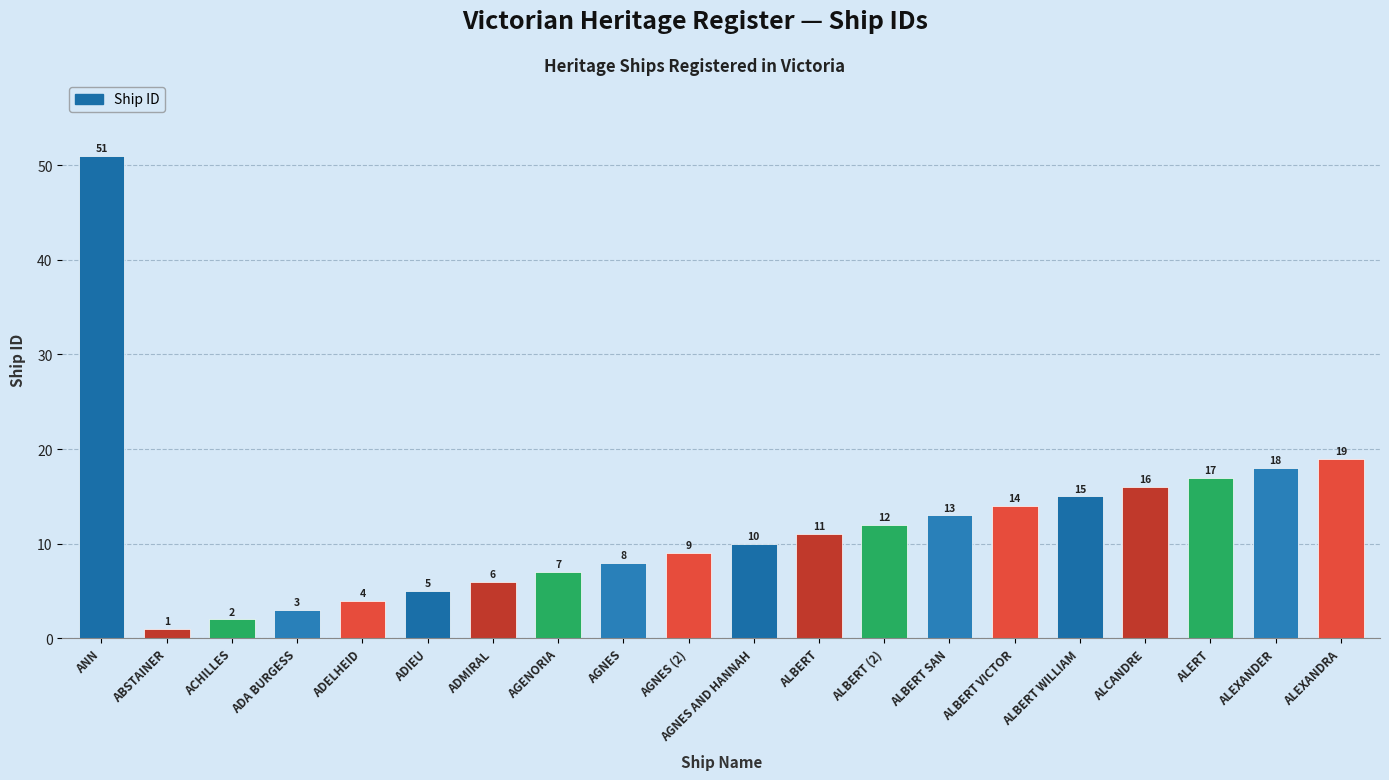

Count the number of data series in this chart.

1